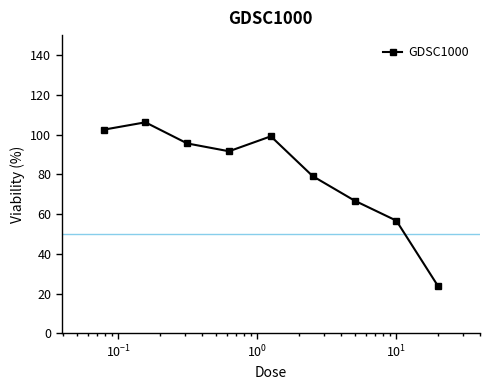

What is the difference between the second highest and second lowest values?

45.7